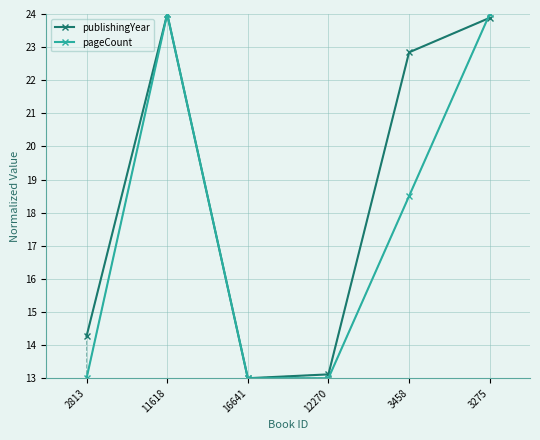

What is the maximum value for pageCount?

24.0